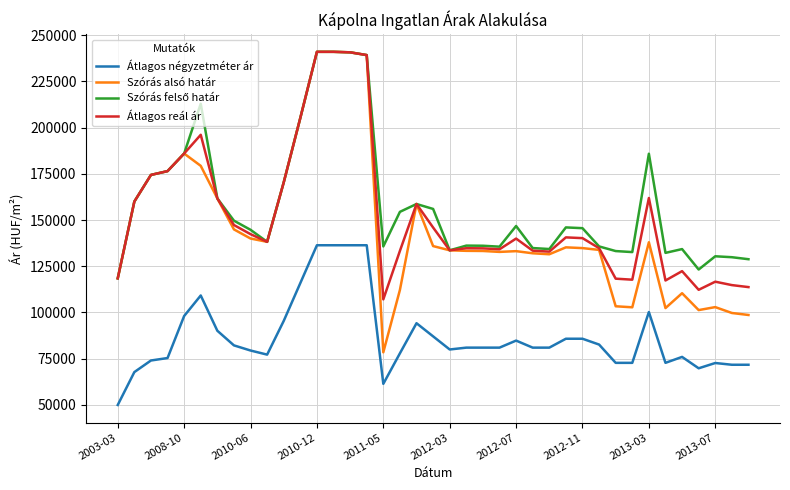

True or false: Átlagos négyzetméter ár and Szórás alsó határ intersect in this chart.

False